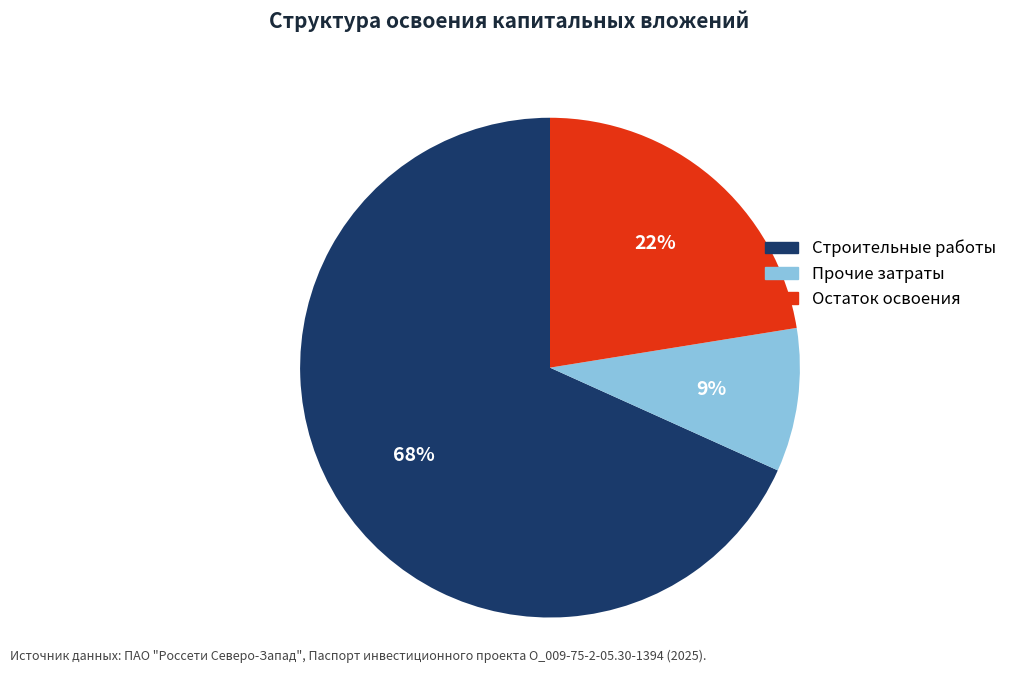

Is there a majority slice in this chart?

Yes